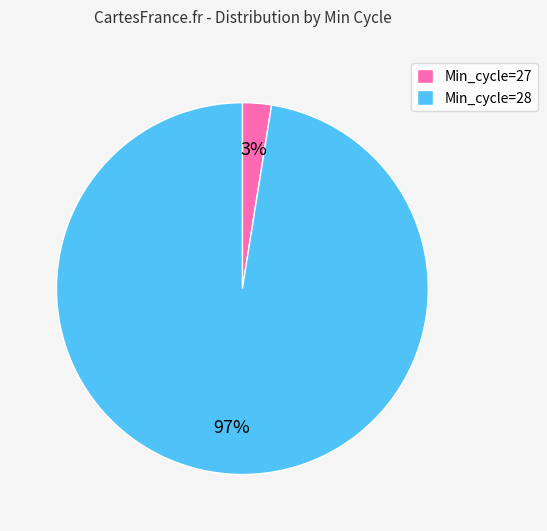

What percentage is the Min_cycle=28 slice, to the nearest percent?

97%